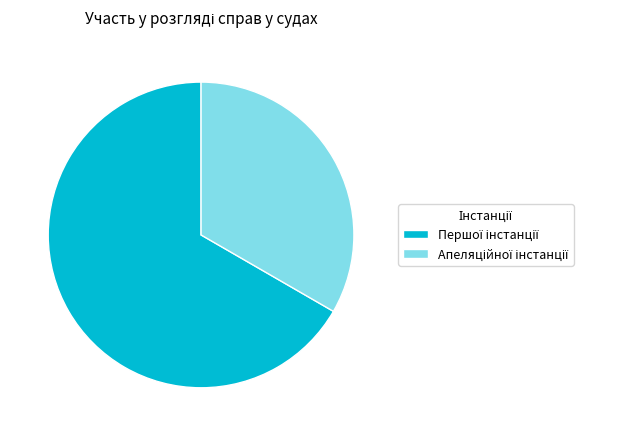

Does any single category account for the majority?

Yes